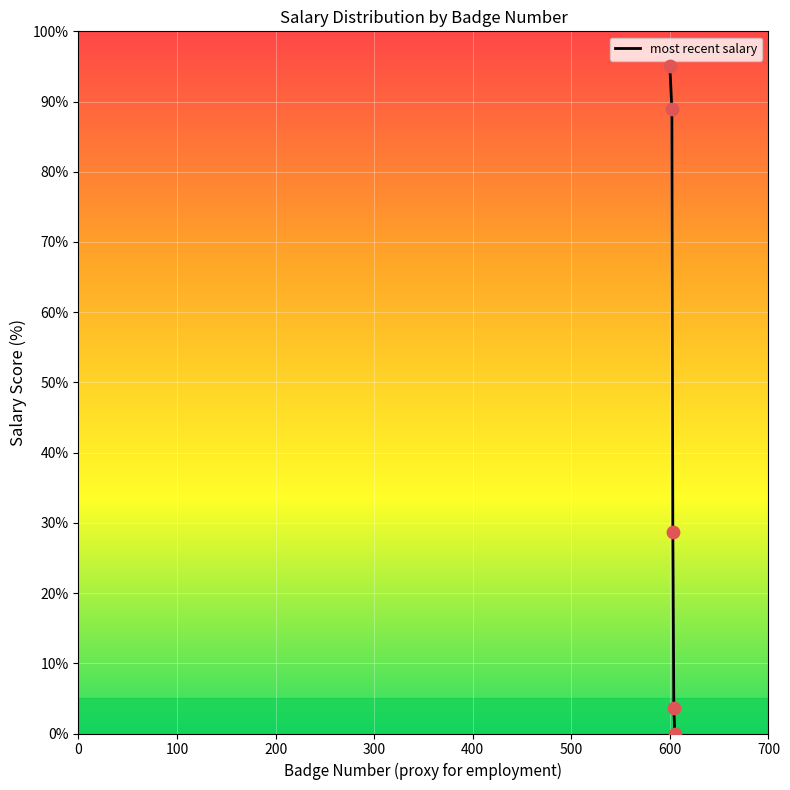

True or false: there are more than 2 points higher than both neighbors.

False